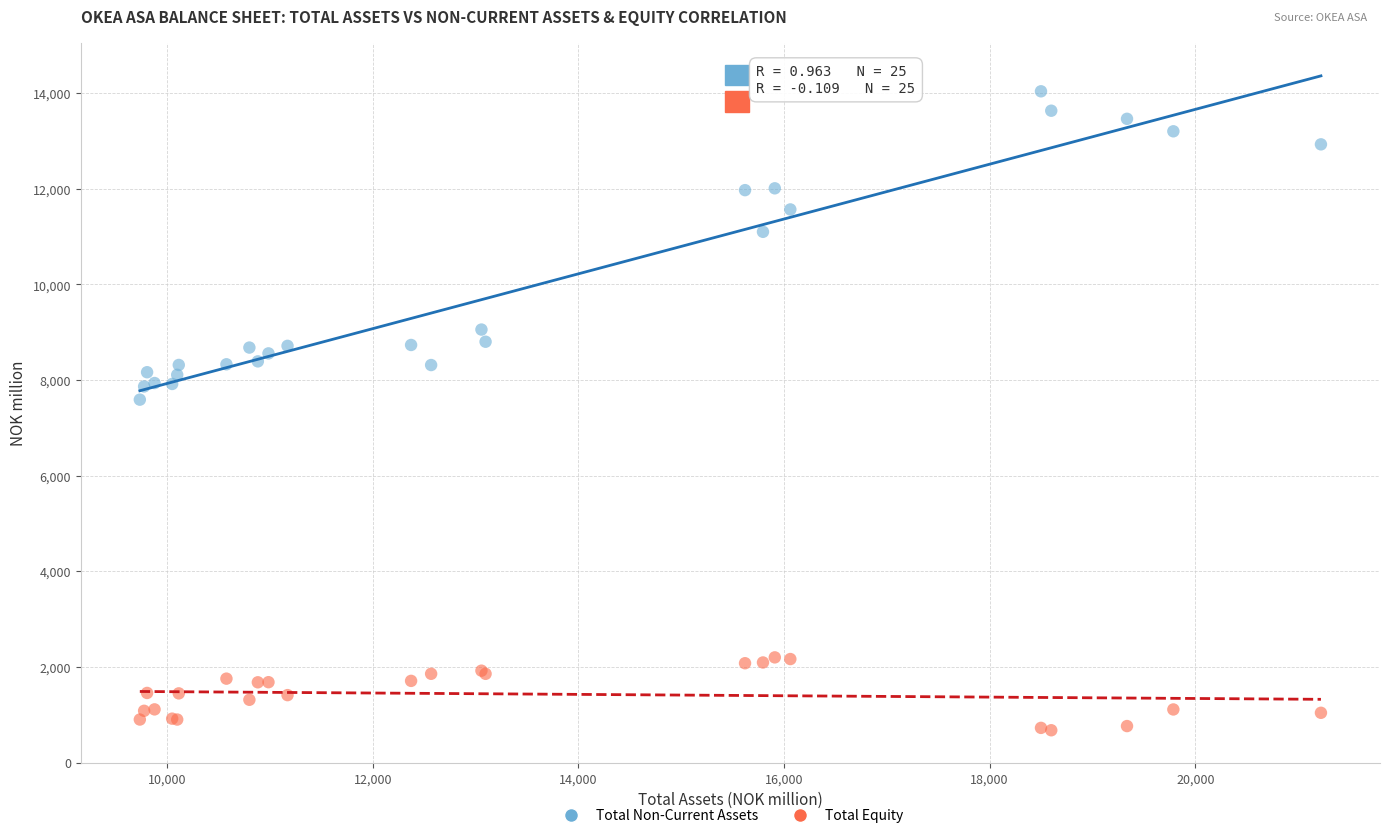

Which series contains the highest Y value?

Total Non-Current Assets